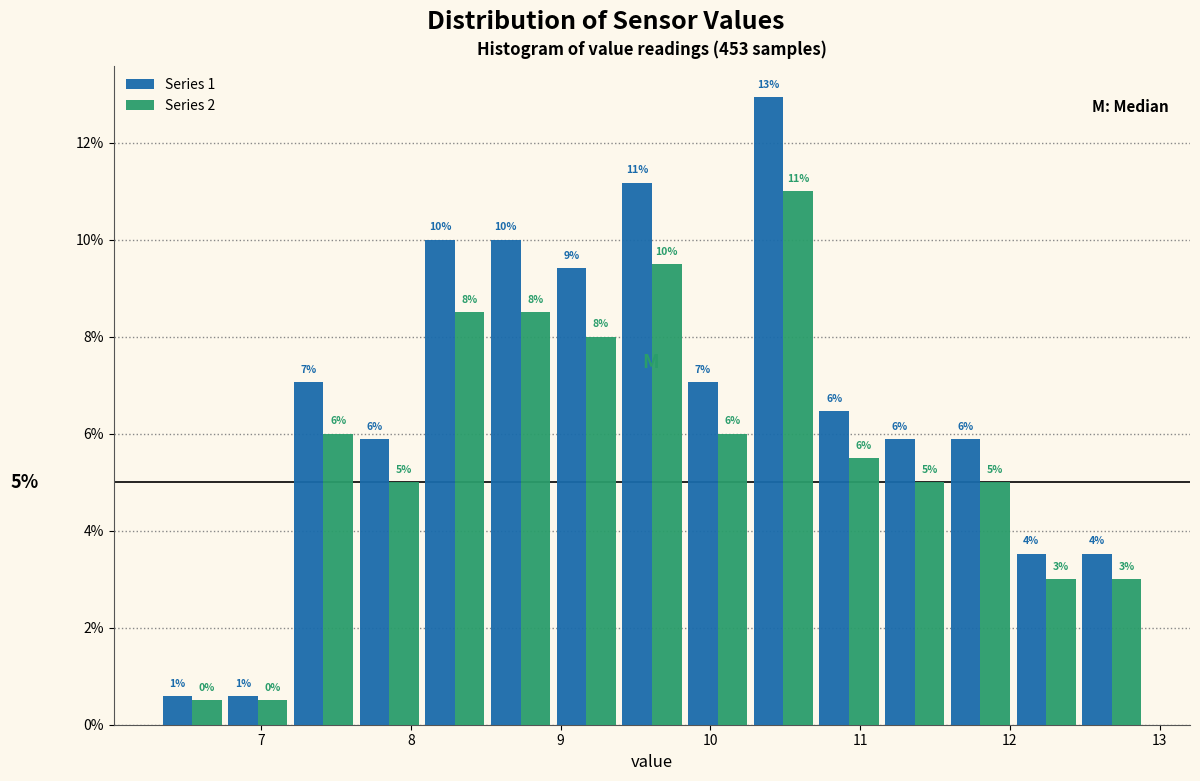

In the Series 2 series, which range on the x-axis has the tallest bar?

10.3 to 10.7